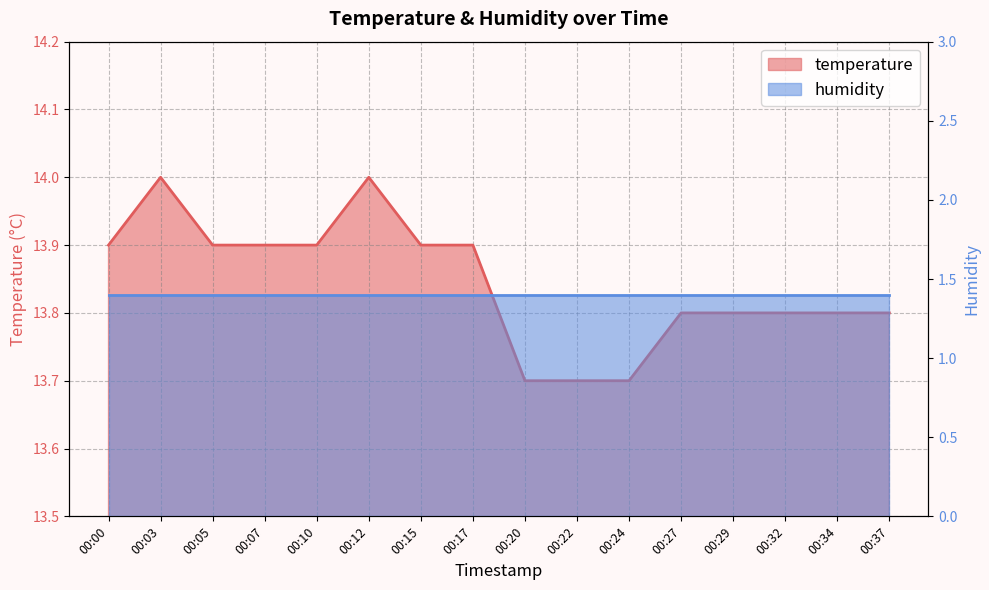

Rank the categories by value from highest to lowest.

00:03, 00:12, 00:00, 00:05, 00:07, 00:10, 00:15, 00:17, 00:27, 00:29, 00:32, 00:34, 00:37, 00:20, 00:22, 00:24